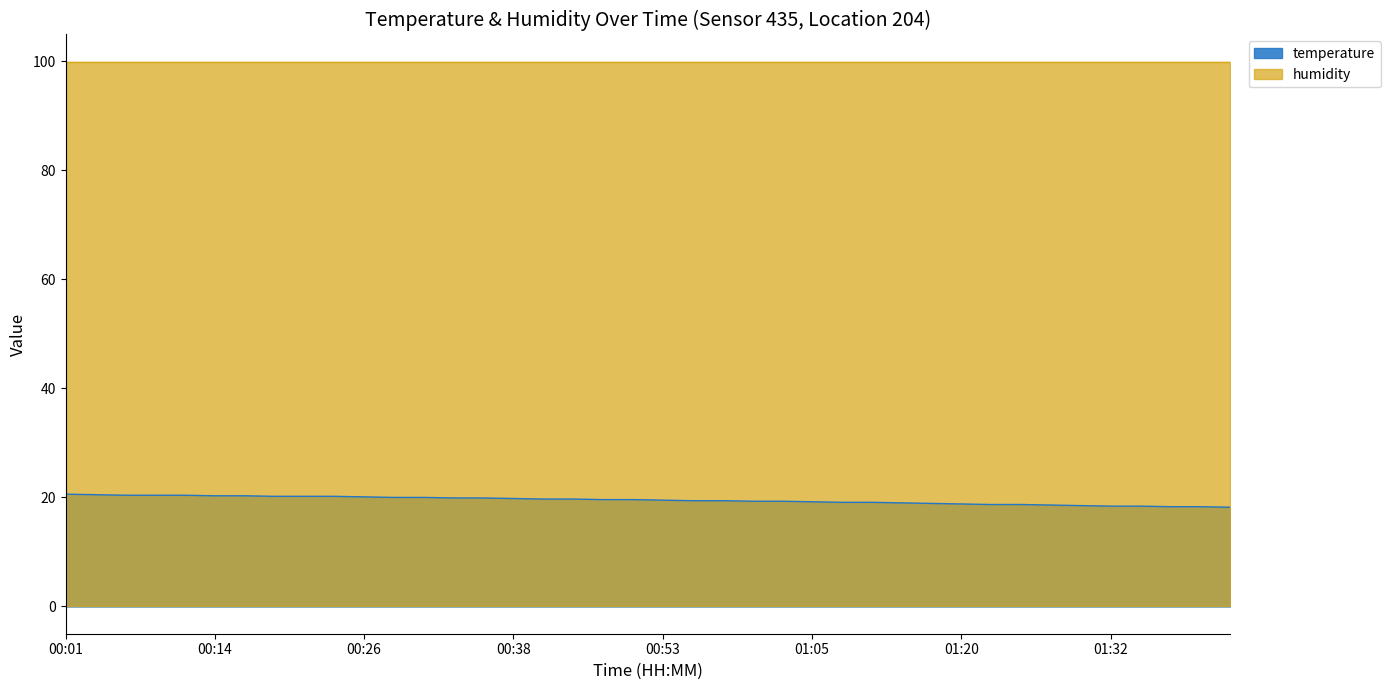

Which has a higher value, 00:43 or 00:06?

00:06